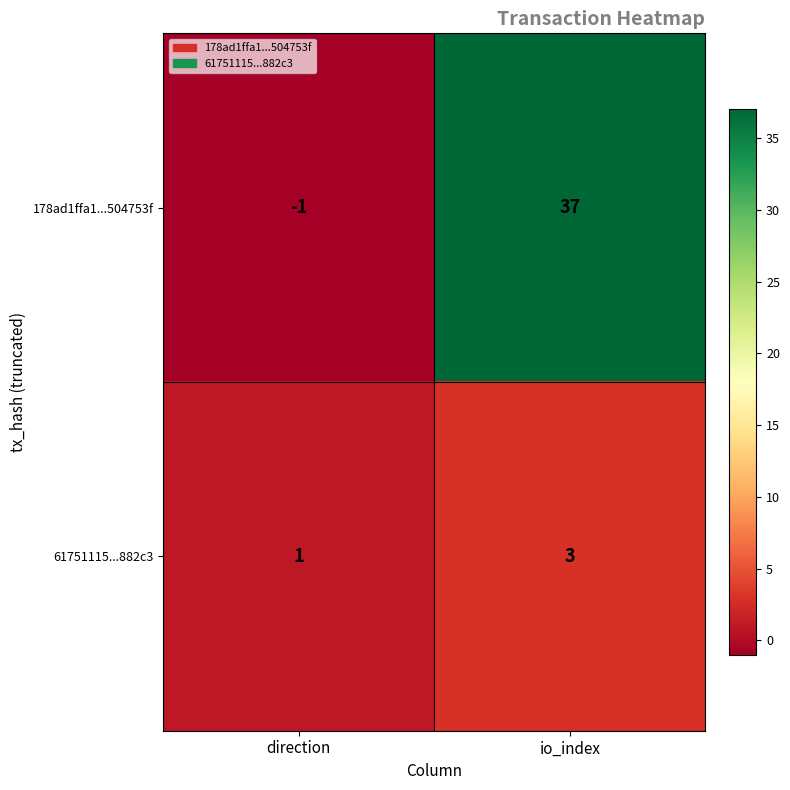

List the series in order of their overall mean, highest first.

178ad1ffa1...504753f, 61751115...882c3